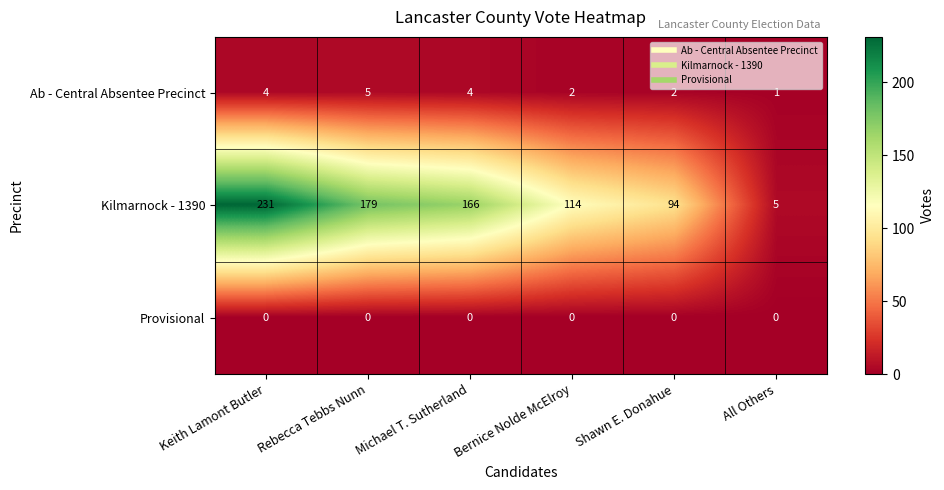

Which label corresponds to the largest value in the chart?

Keith Lamont Butler